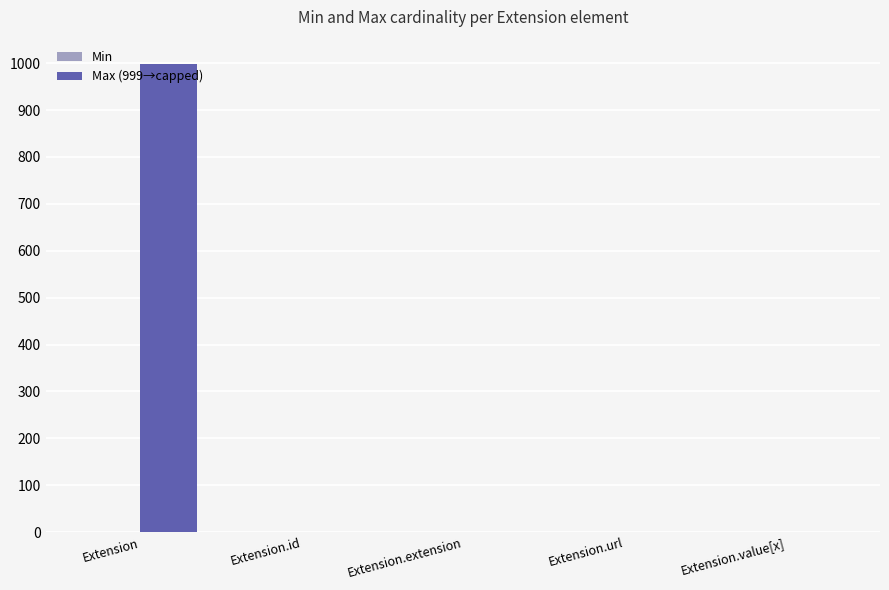

Which category has the highest value across all series?

Extension